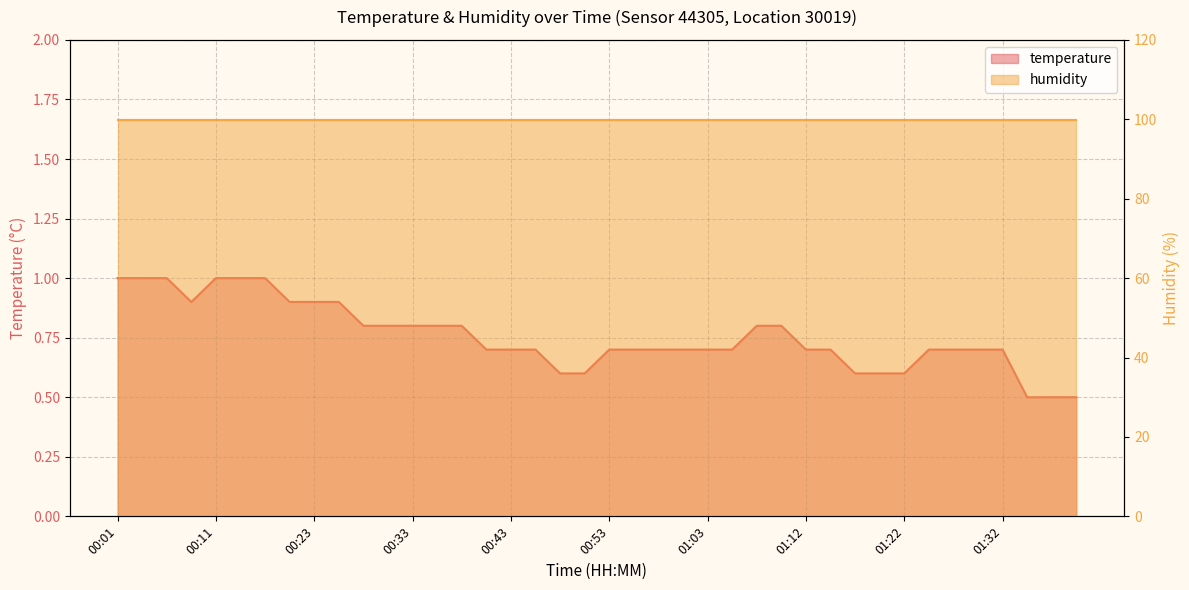

Reading left to right, extract all data points from this chart.

00:01=1.0	00:04=1.0	00:06=1.0	00:09=0.9	00:11=1.0	00:16=1.0	00:19=1.0	00:21=0.9	00:23=0.9	00:26=0.9	00:28=0.8	00:31=0.8	00:33=0.8	00:36=0.8	00:38=0.8	00:41=0.7	00:43=0.7	00:45=0.7	00:48=0.6	00:50=0.6	00:53=0.7	00:55=0.7	00:58=0.7	01:00=0.7	01:03=0.7	01:05=0.7	01:08=0.8	01:10=0.8	01:12=0.7	01:15=0.7	01:17=0.6	01:20=0.6	01:22=0.6	01:25=0.7	01:27=0.7	01:30=0.7	01:32=0.7	01:35=0.5	01:37=0.5	01:39=0.5